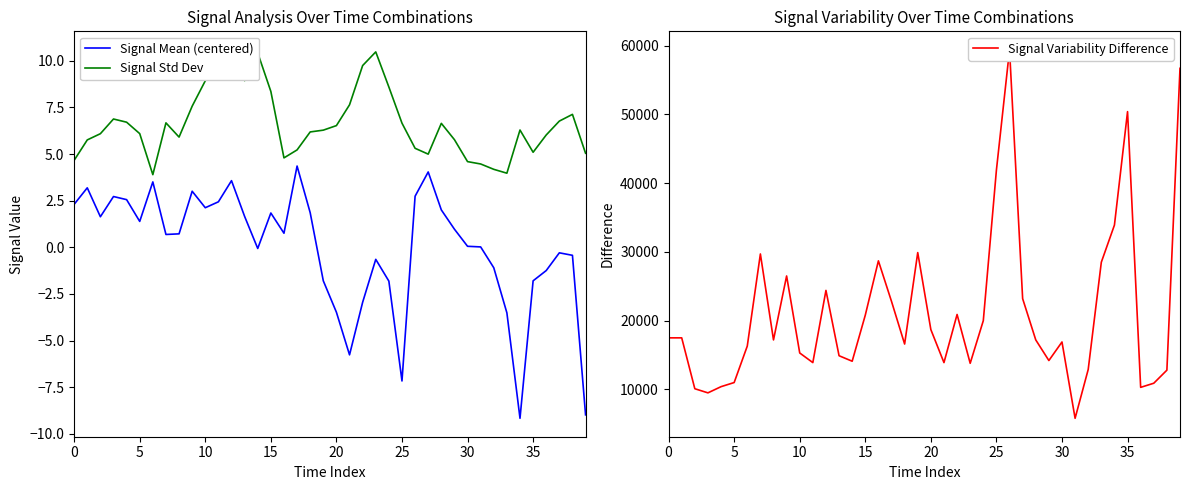

True or false: Signal Std Dev and Signal Variability Difference cross at least once.

False